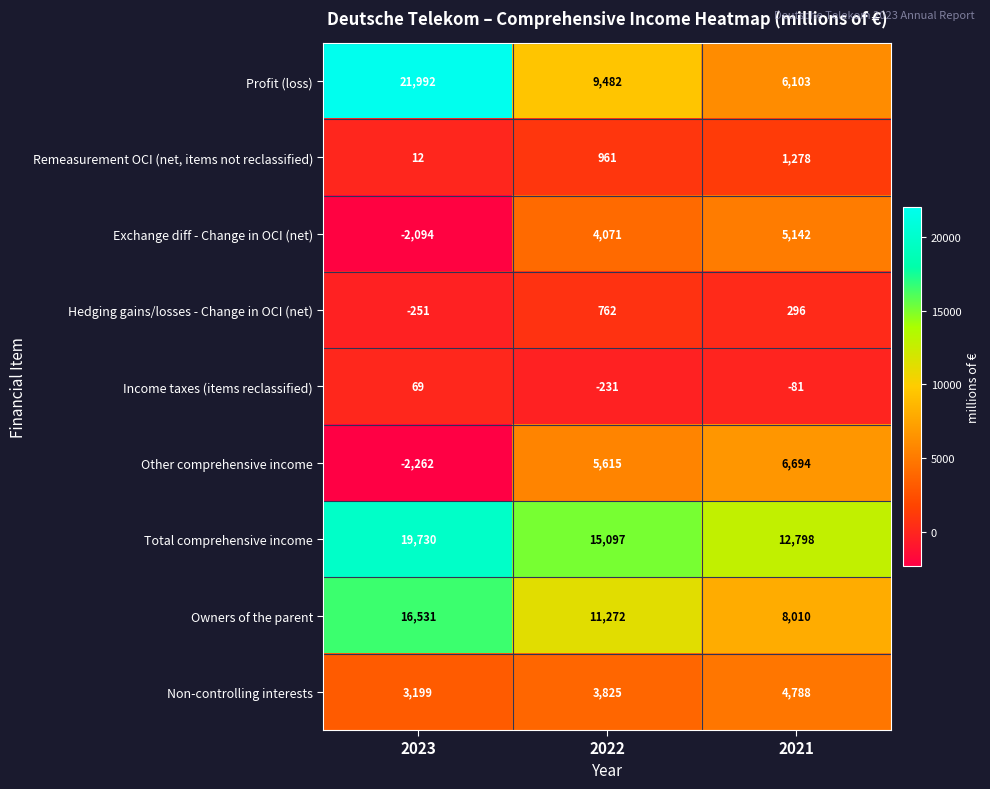

How many values in Income taxes (items reclassified) are above zero?

1